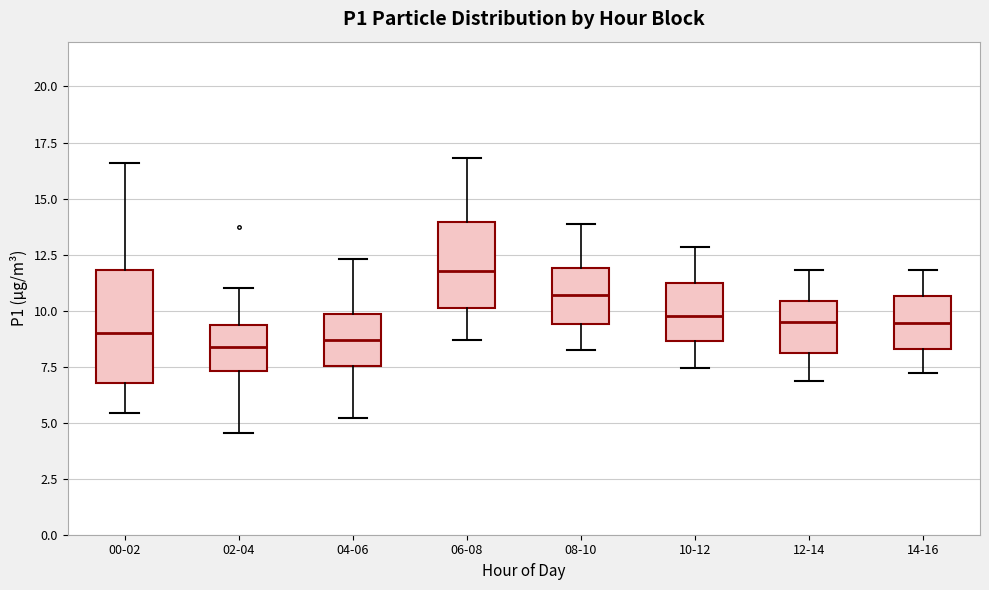

Where is the upper edge of the box for 02-04 on the y-axis? The values are not printed on the chart, so give them approximately, as read against the axis.

9.5